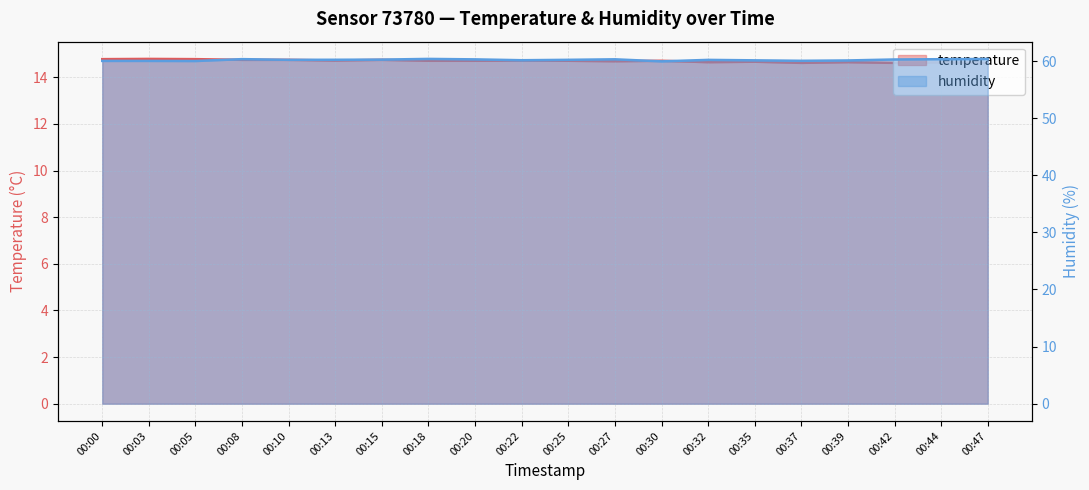

What is the difference between the maximum and minimum values in the humidity series?

0.4